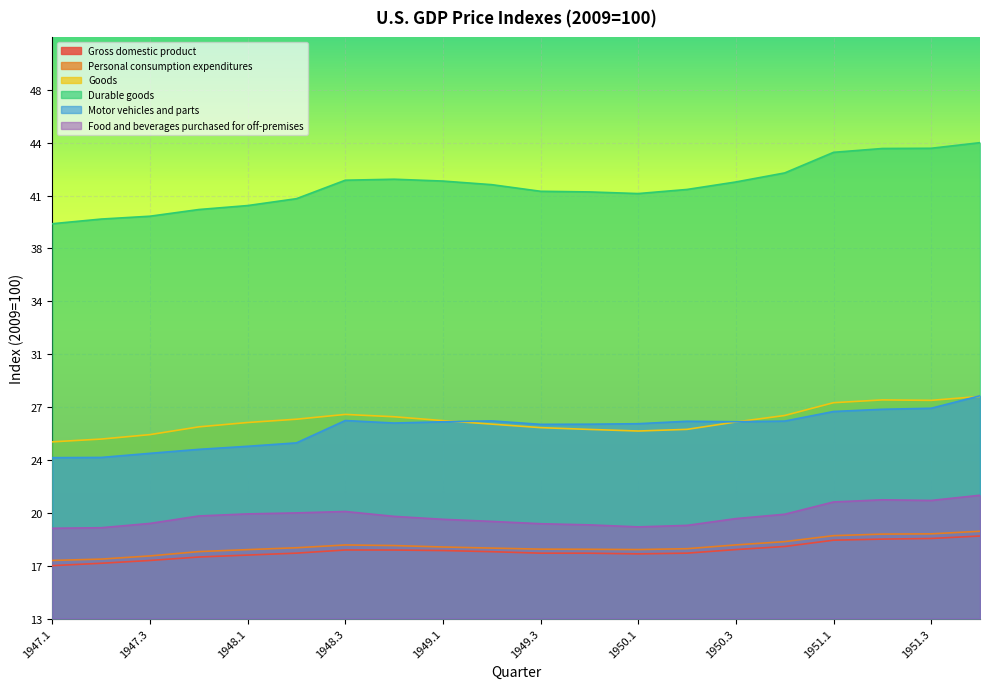

Which series ends up on top after the final intersection of Motor vehicles and parts and Goods?

Motor vehicles and parts